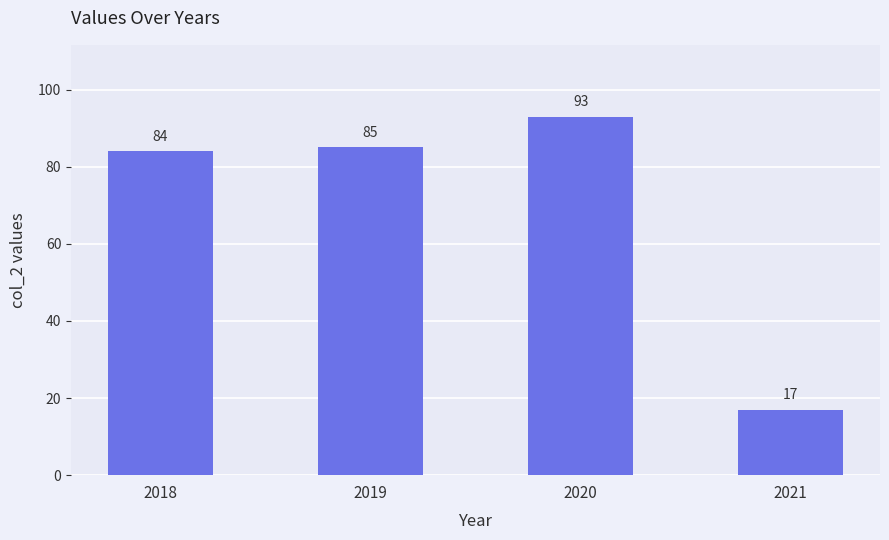

What is the smallest value displayed?

17